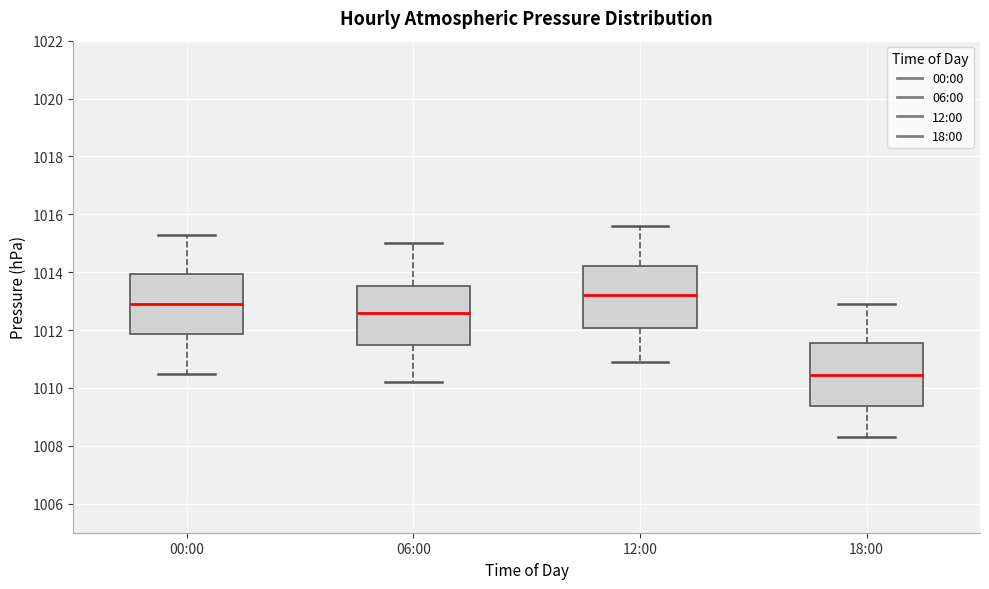

Reading left to right, read every box against the y-axis: the position of its median line, the range the box covers, and the ends of its whiskers. The values are not printed on the chart, so give them approximately, as read against the axis.

00:00: median 1013.0, box 1011.8 to 1014.0, whiskers 1010.6 to 1015.4
06:00: median 1012.6, box 1011.4 to 1013.6, whiskers 1010.2 to 1015.0
12:00: median 1013.2, box 1012.0 to 1014.2, whiskers 1011.0 to 1015.6
18:00: median 1010.4, box 1009.4 to 1011.6, whiskers 1008.4 to 1013.0